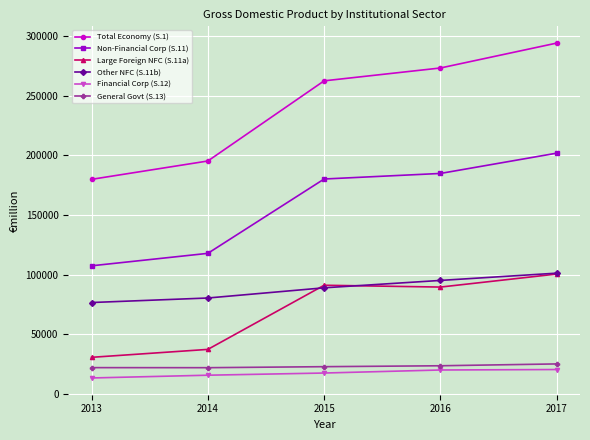

The value of Total Economy (S.1) at 2017 is 294110.1. True or false?

True